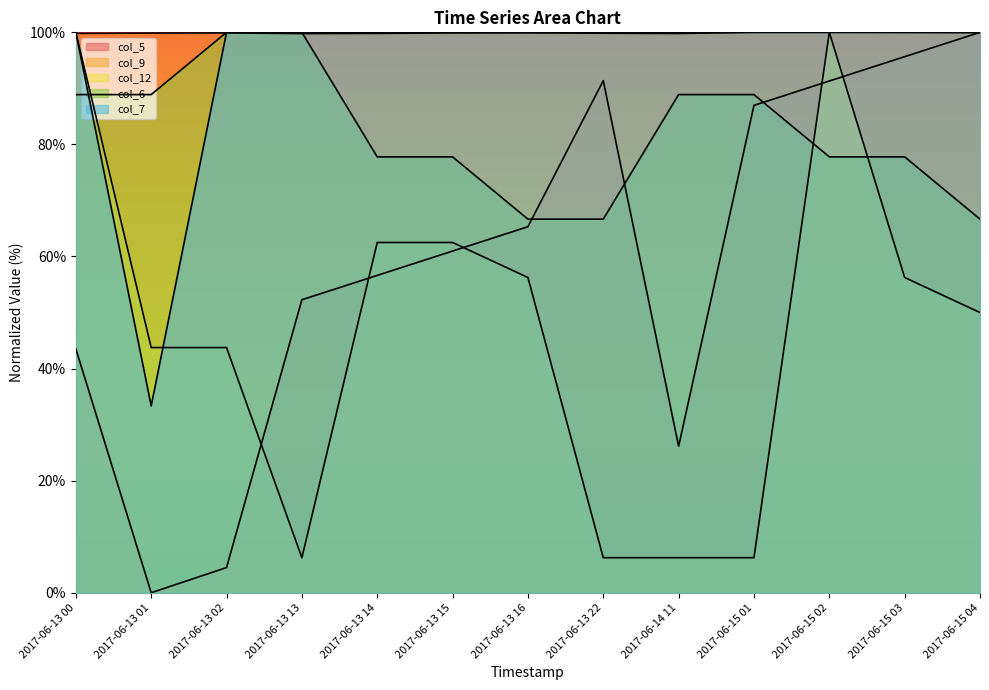

What are all the series names shown in the legend?

col_5, col_9, col_12, col_6, col_7